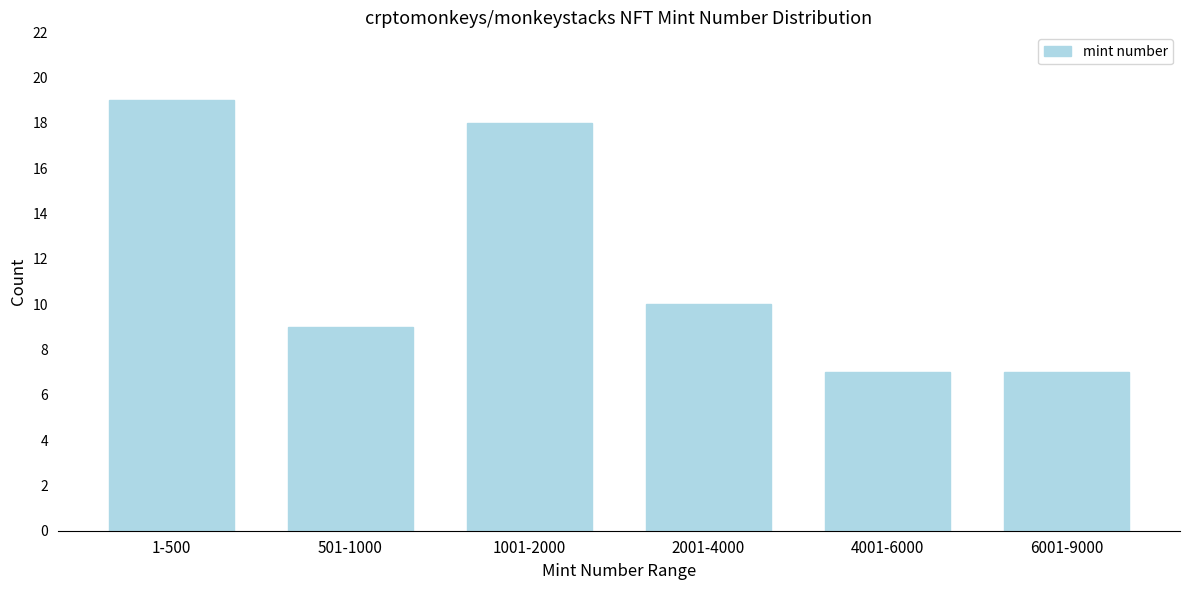

Reading left to right, extract all data points from this chart.

1-500=19	501-1000=9	1001-2000=18	2001-4000=10	4001-6000=7	6001-9000=7